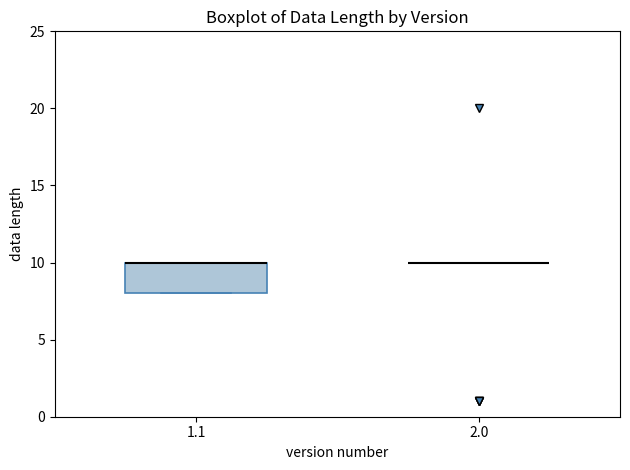

Where is the upper edge of the box at x = 1.1 on the y-axis? The values are not printed on the chart, so give them approximately, as read against the axis.

10